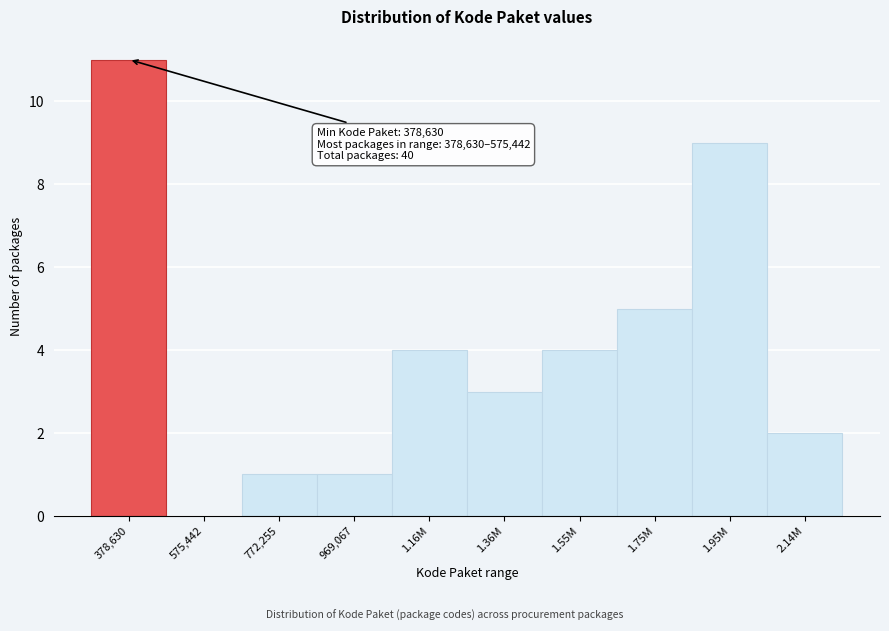

Reading right to left, list all the values displayed in this chart.

2.14M=2	1.95M=9	1.75M=5	1.55M=4	1.36M=3	1.16M=4	969,067=1	772,255=1	575,442=0	378,630=11